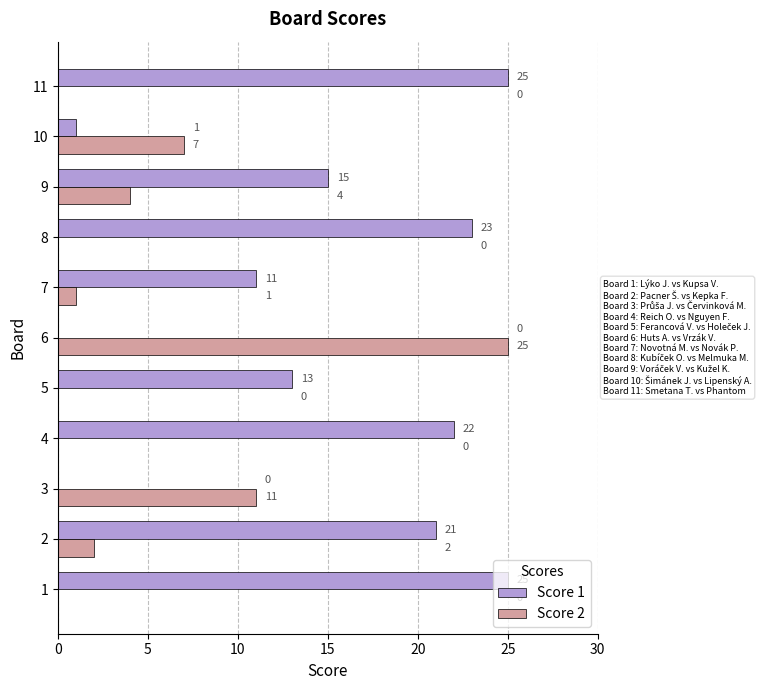

Is it true that Score 2 equals 6 at 9?

False